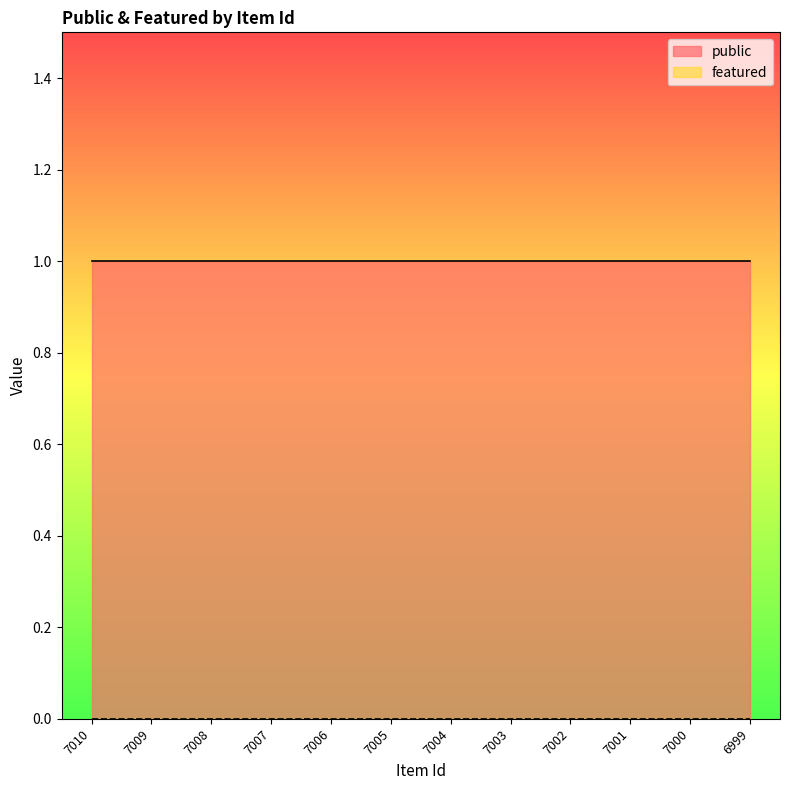

True or false: featured has more than 0 points higher than both neighbors.

False